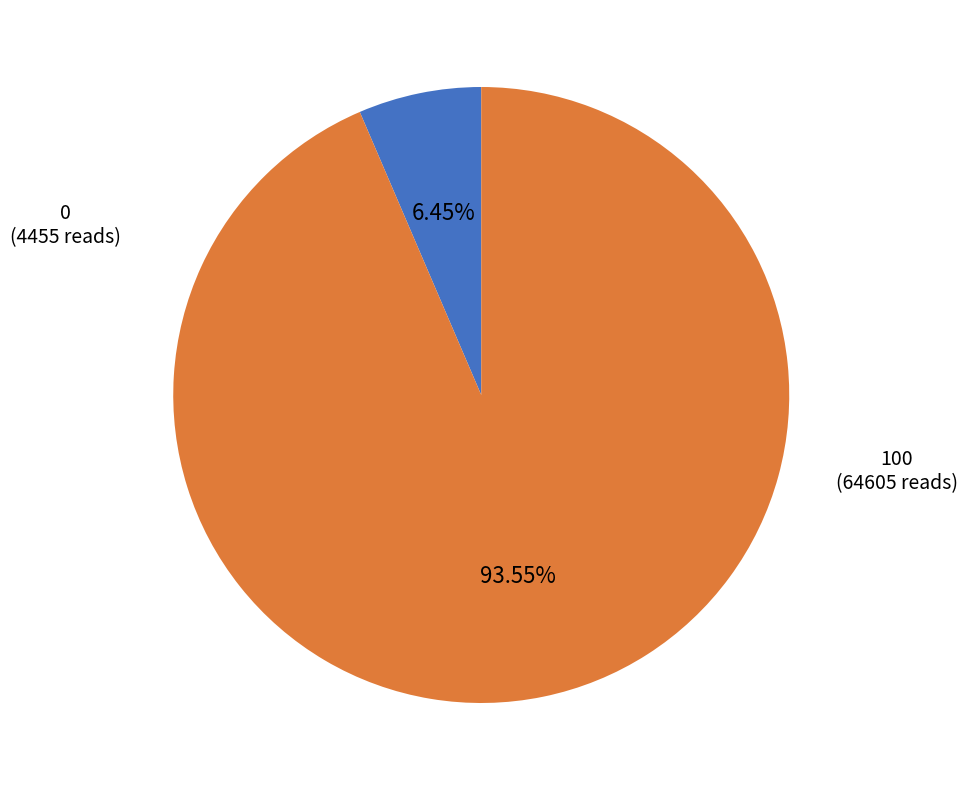

Is the sum of 100 and 0 greater than half?

Yes